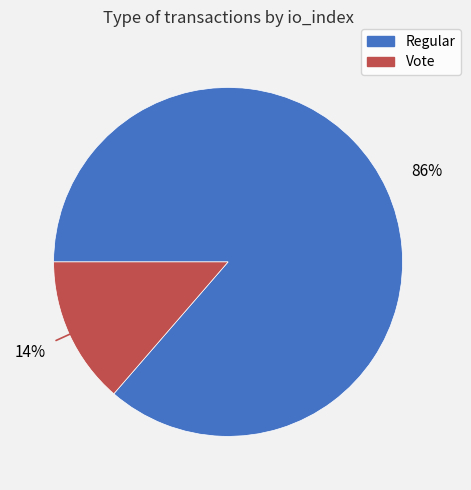

How many segments does this pie chart have?

2